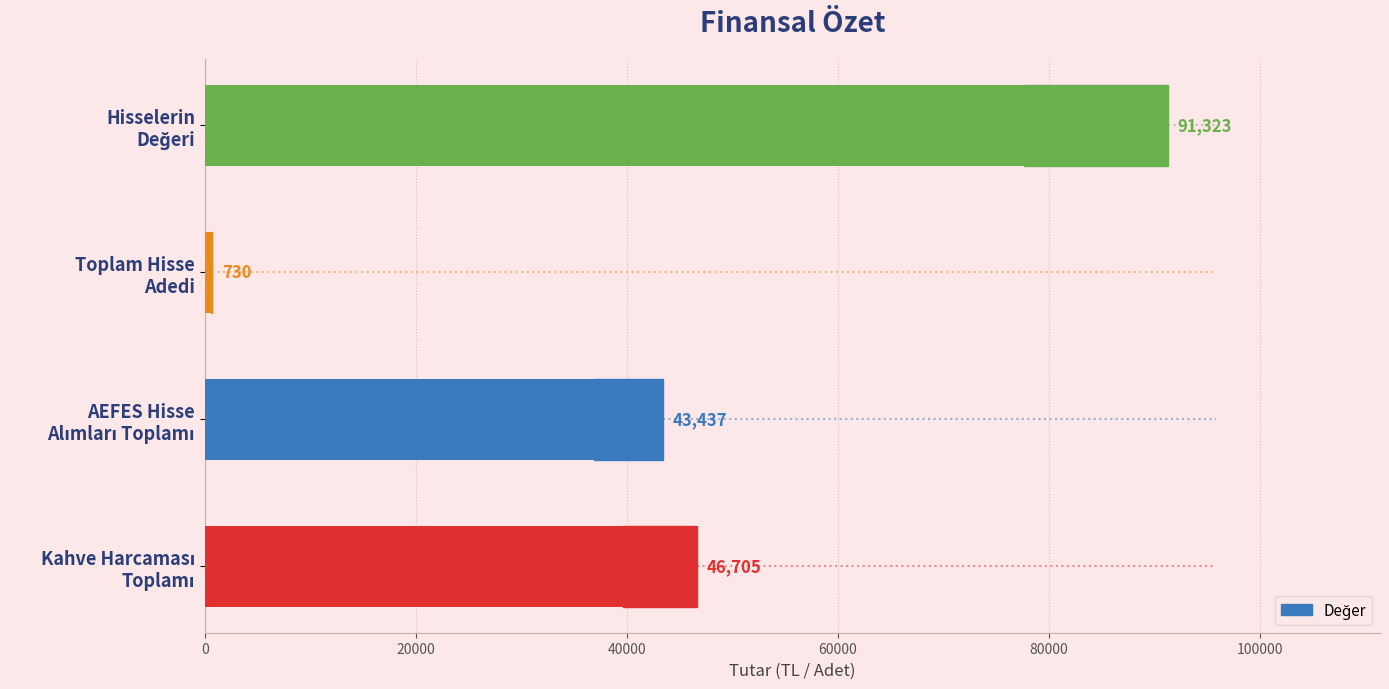

Reading right to left, transcribe all the data shown in this chart.

91323.0	730.0	43437.4	46705.0